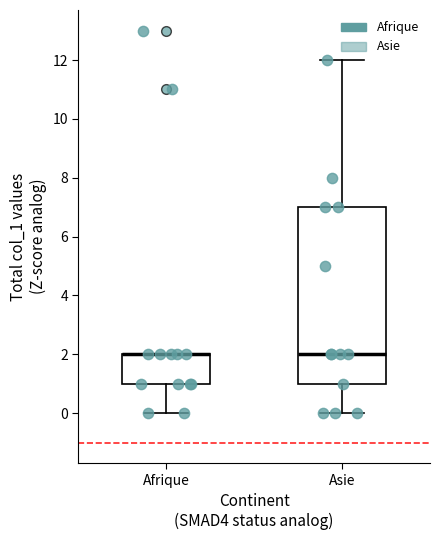

Where is the upper edge of the box for Afrique on the y-axis? The values are not printed on the chart, so give them approximately, as read against the axis.

2